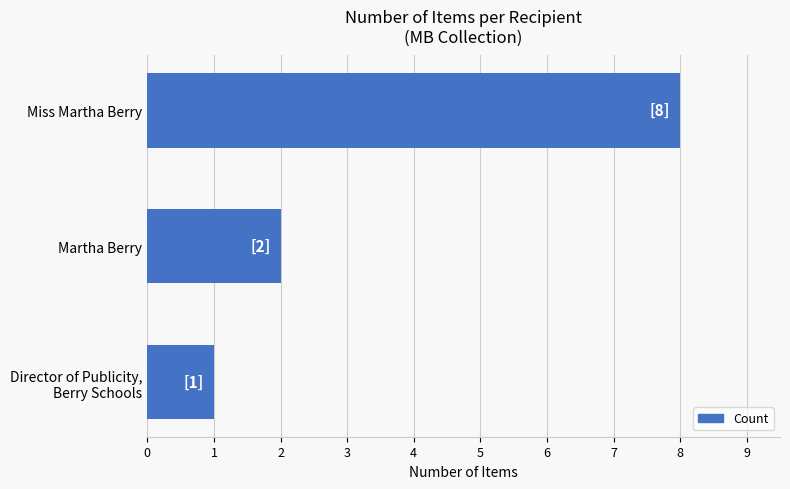

Rank the categories by value from highest to lowest.

Miss Martha Berry, Martha Berry, Director of Publicity,
Berry Schools